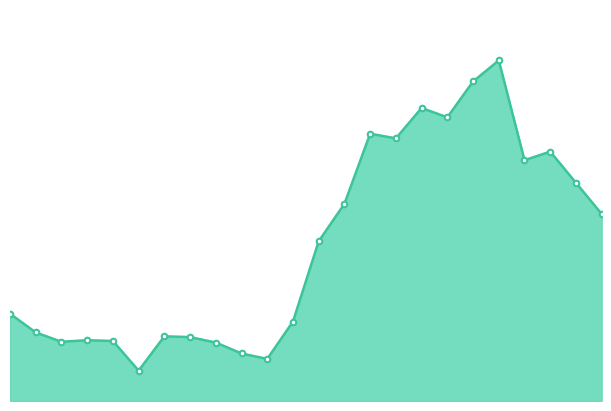

Does the chart display data point markers on the line(s)?

Yes